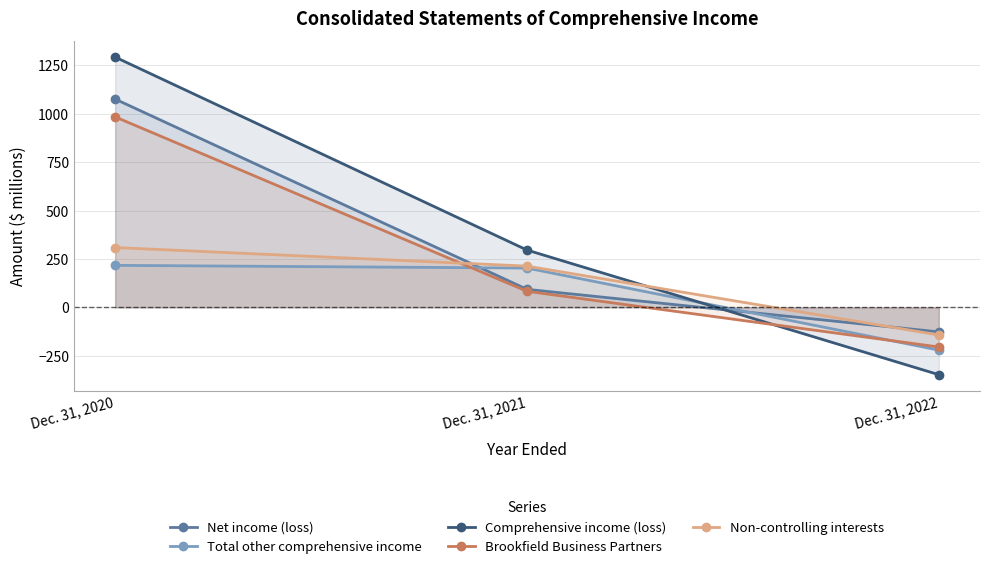

The value of Total other comprehensive income at Dec. 31, 2022 is -83. True or false?

False